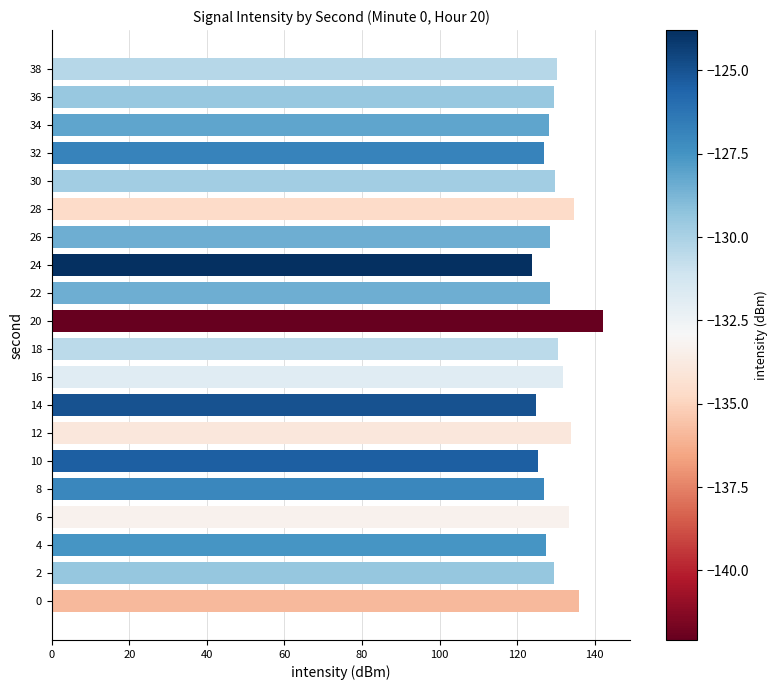

What is the sum of all values?

2601.8